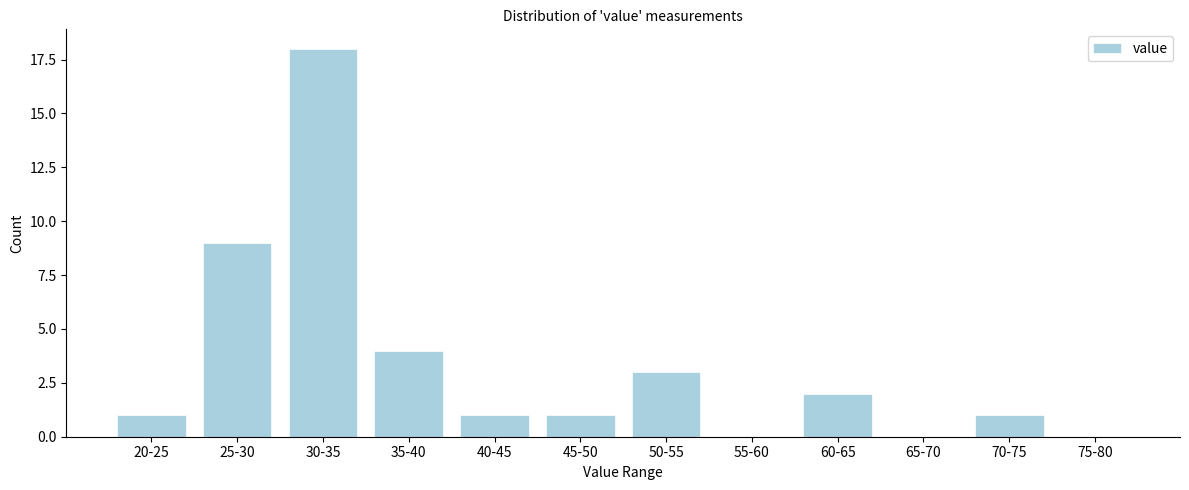

Reading left to right, what are all the values shown in this chart?

20-25=1	25-30=9	30-35=18	35-40=4	40-45=1	45-50=1	50-55=3	55-60=0	60-65=2	65-70=0	70-75=1	75-80=0